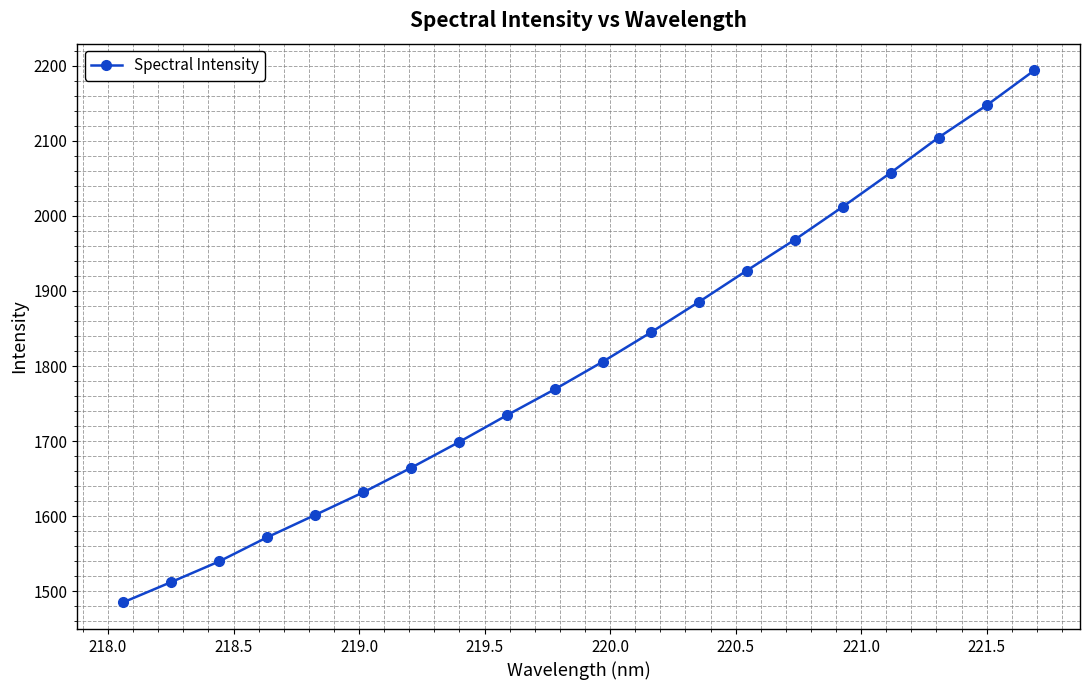

True or false: there are more than 2 points higher than both neighbors.

False